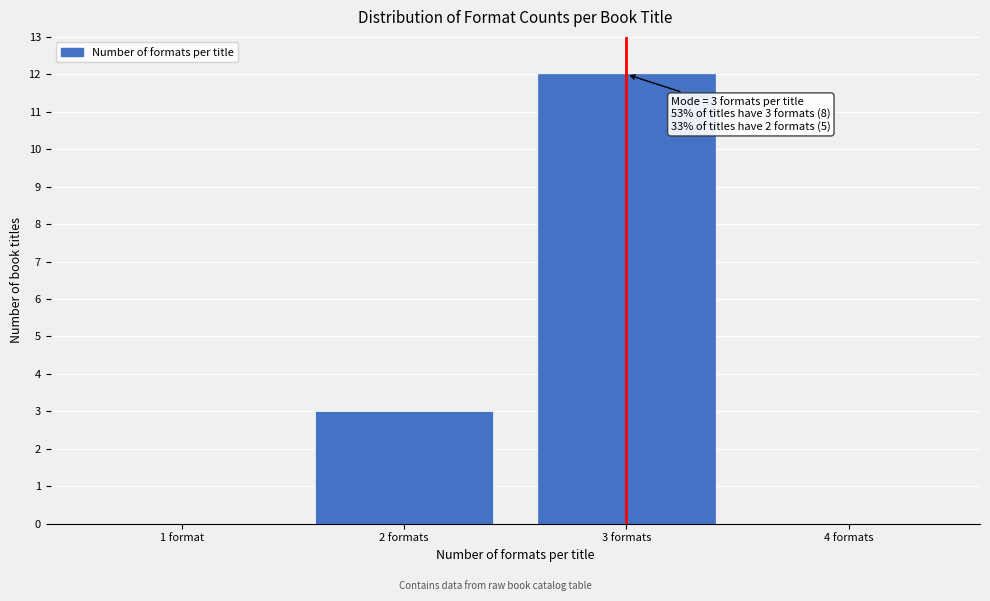

Reading right to left, extract all data points from this chart.

4 formats=0	3 formats=12	2 formats=3	1 format=0